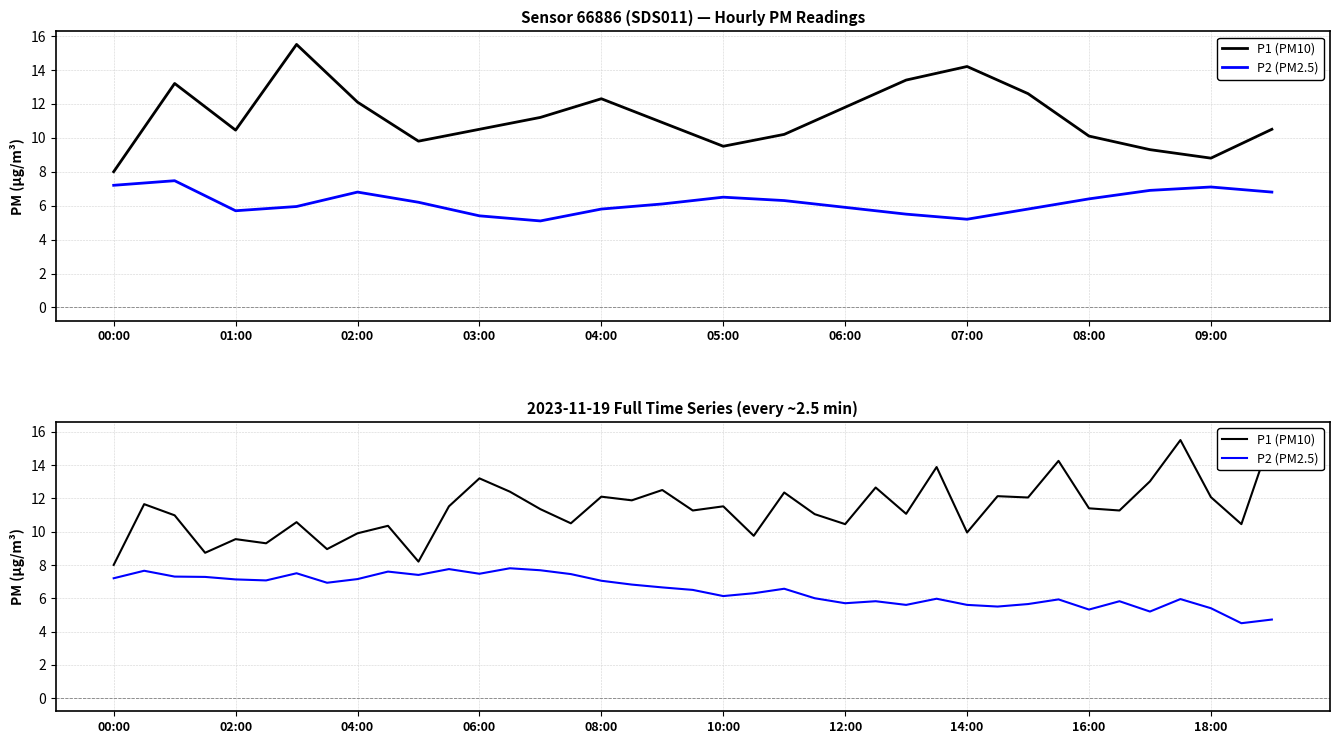

How many values in the P2 (PM2.5) series are below 6?

15